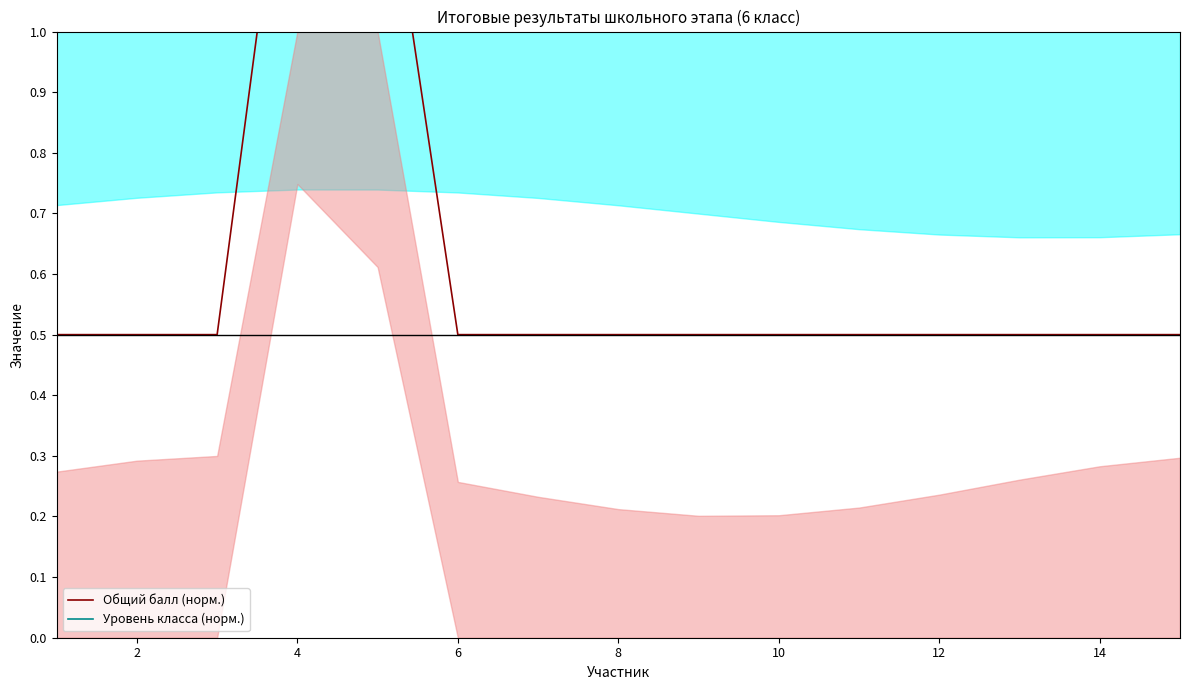

Is the value of Уровень класса (норм.) at 10 greater than the value of Общий балл (норм.) at 0?

Yes